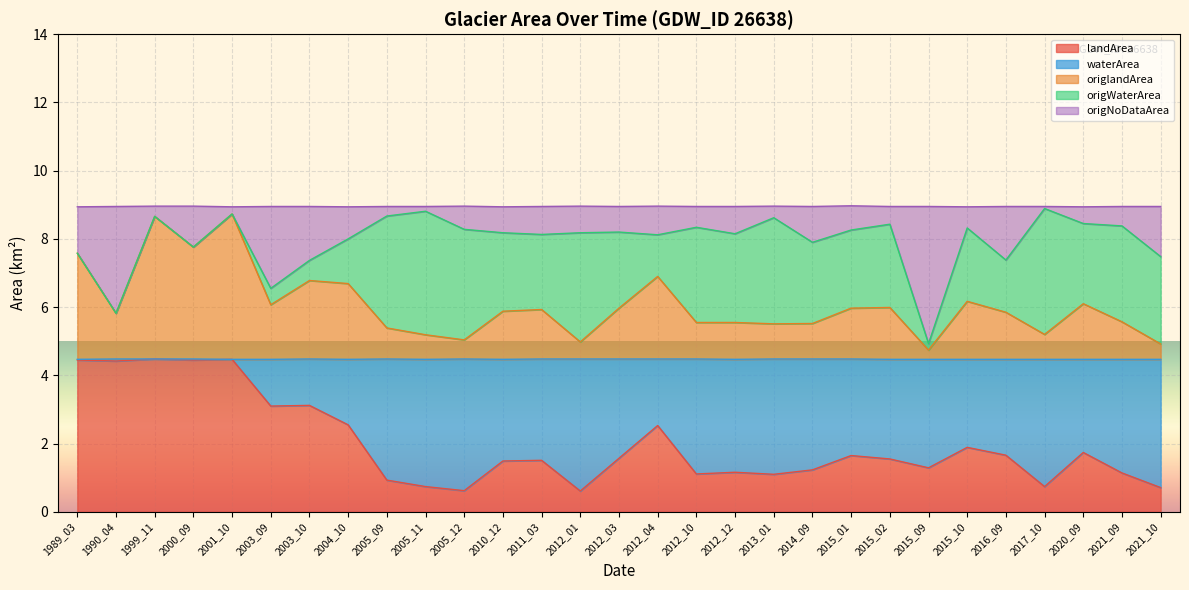

What is the lowest value of the landArea series?

0.6